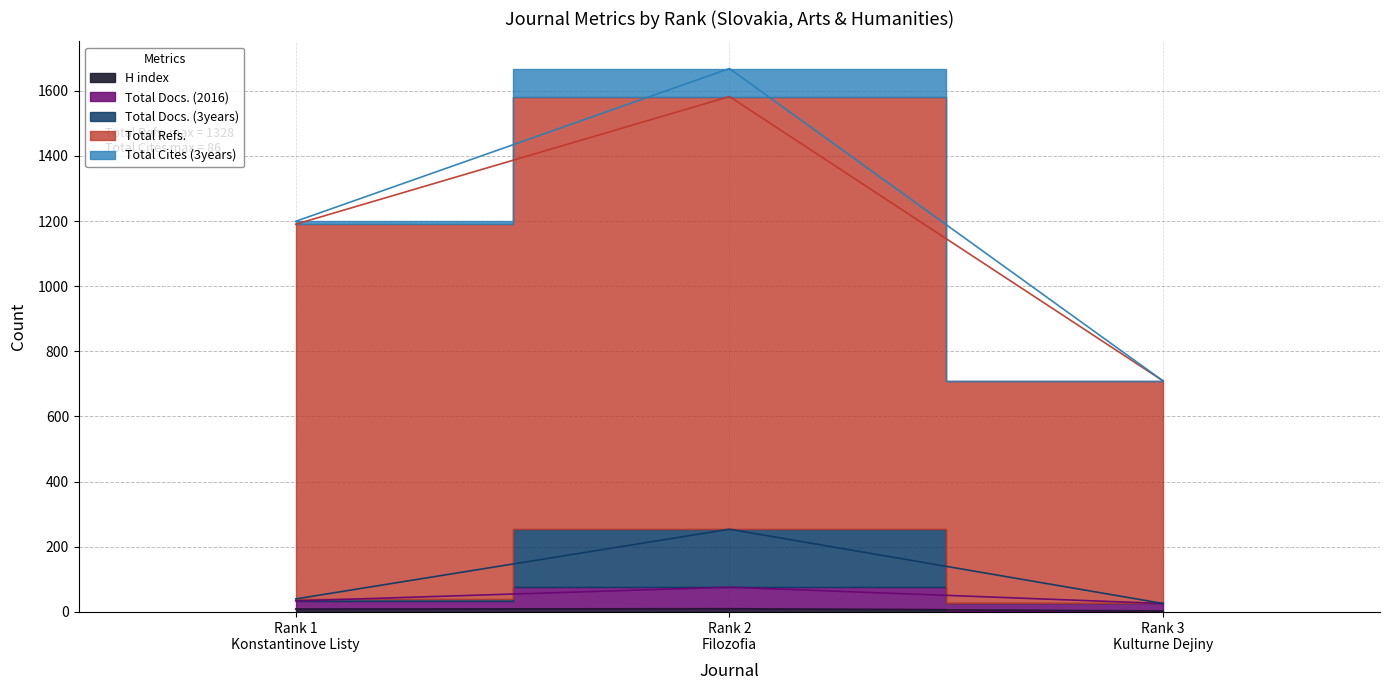

What is the approximate value of Total Docs. (3years) at Rank 1
Konstantinove Listy?

34